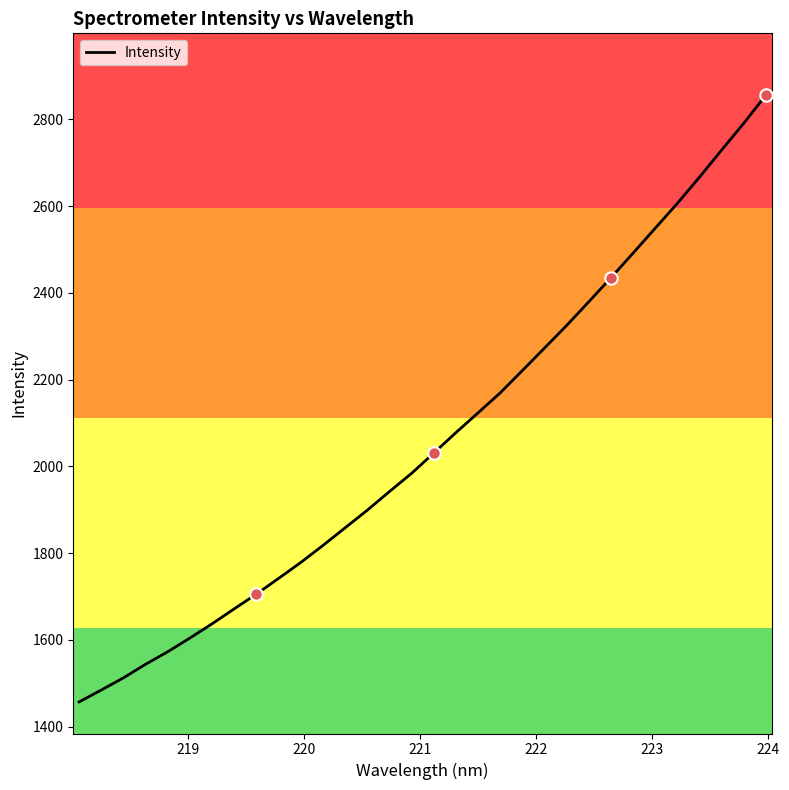

What is the minimum value shown in the chart?

1457.1